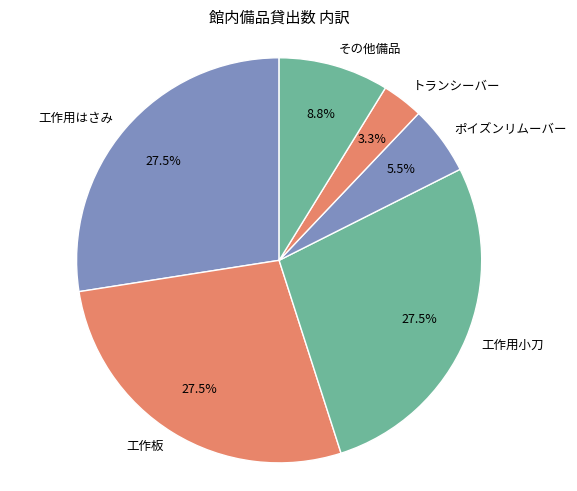

Which has a higher value, 工作用はさみ or ポイズンリムーバー?

工作用はさみ